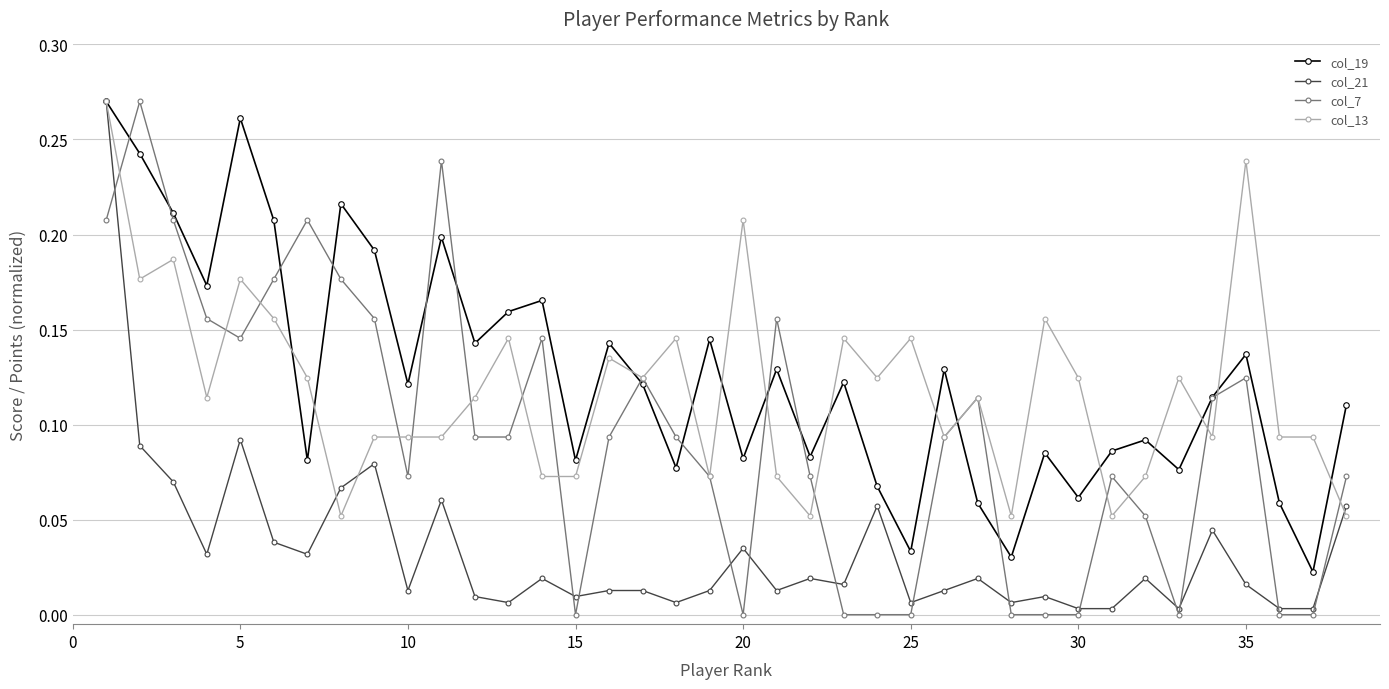

True or false: col_19 has more than 2 interior local peaks.

True